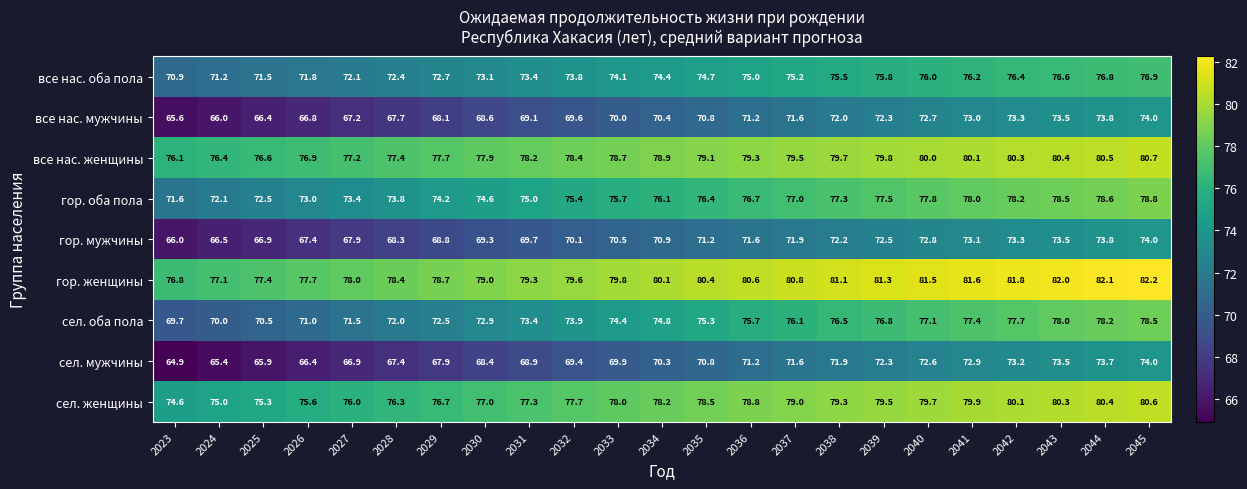

The все нас. мужчины series shows 26.1 at 2037. True or false?

False